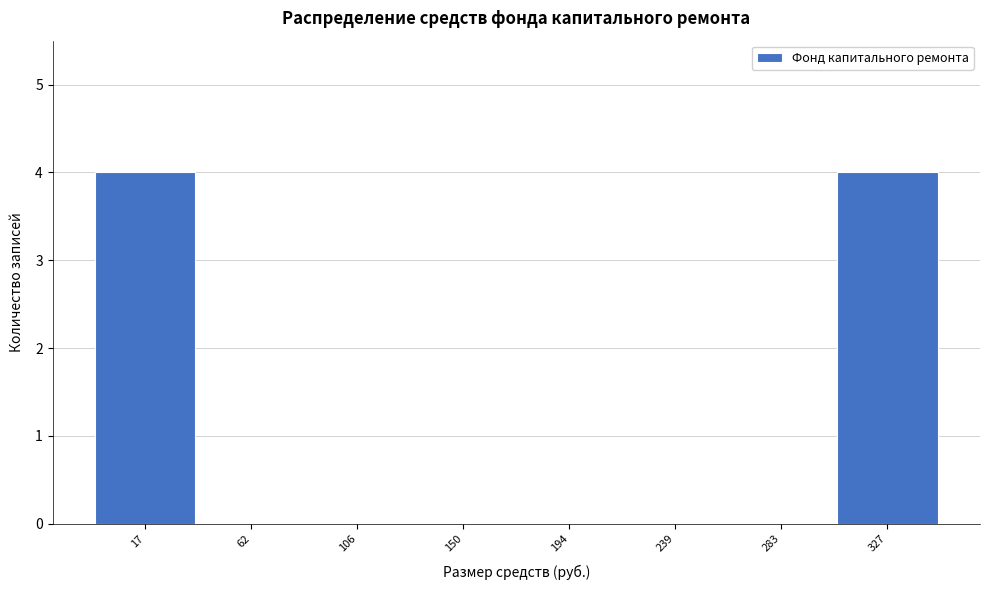

Reading left to right, list all the values displayed in this chart.

17=4	62=0	106=0	150=0	194=0	239=0	283=0	327=4